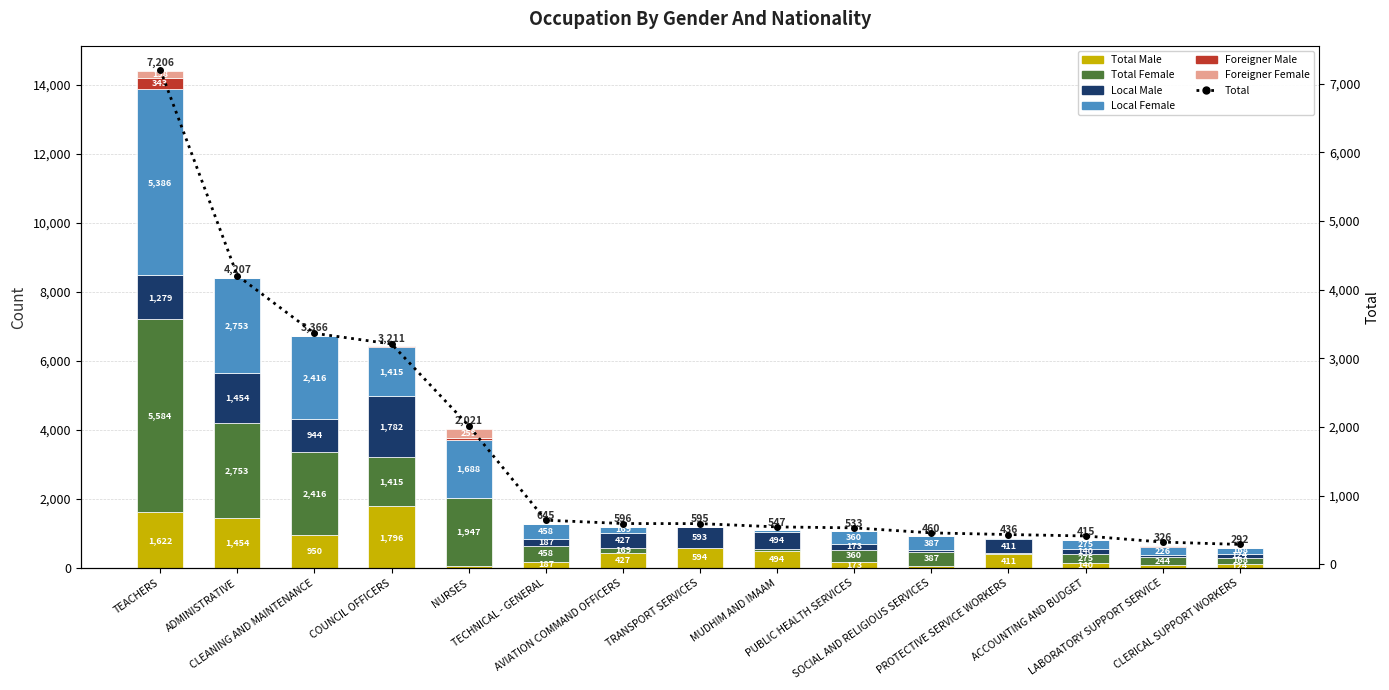

Which label corresponds to the largest value in the chart?

TEACHERS